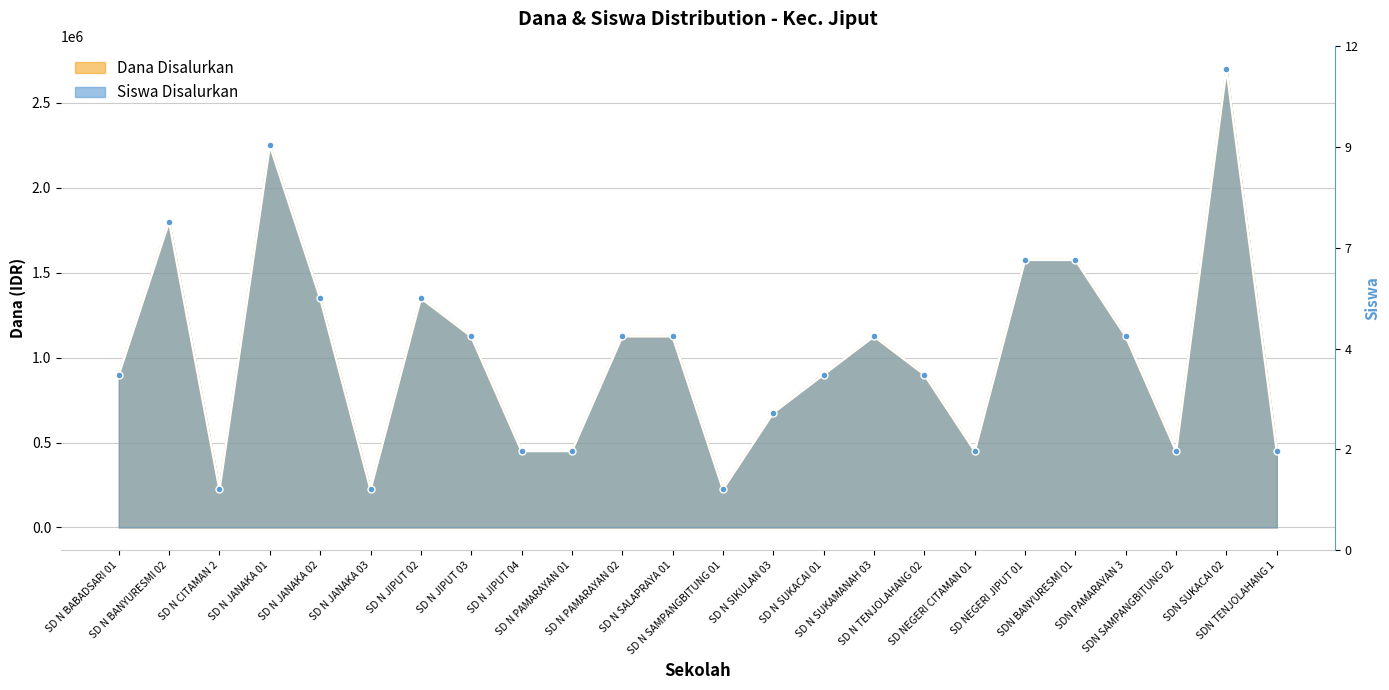

What is the minimum value shown in the chart?

225000